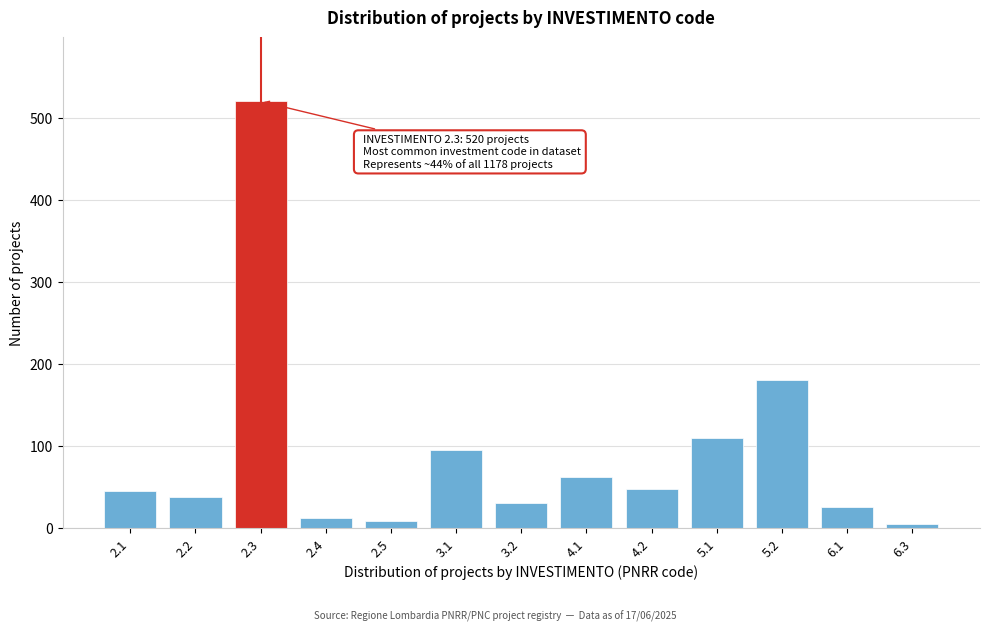

Reading left to right, extract all data points from this chart.

45	38	520	12	8	95	30	62	48	110	180	25	5